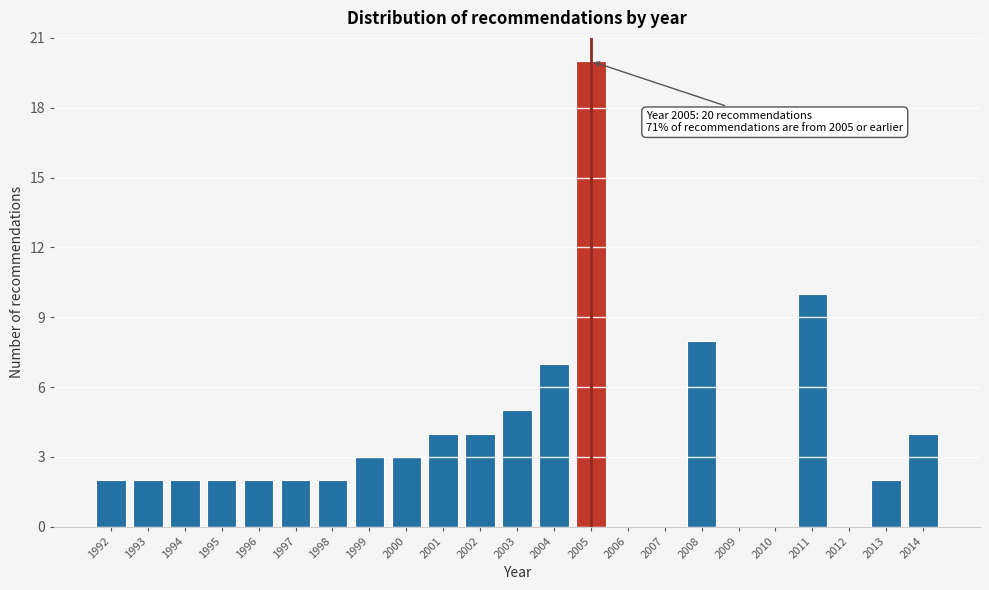

Reading left to right, what are all the values shown in this chart?

1992=2	1993=2	1994=2	1995=2	1996=2	1997=2	1998=2	1999=3	2000=3	2001=4	2002=4	2003=5	2004=7	2005=20	2006=0	2007=0	2008=8	2009=0	2010=0	2011=10	2012=0	2013=2	2014=4